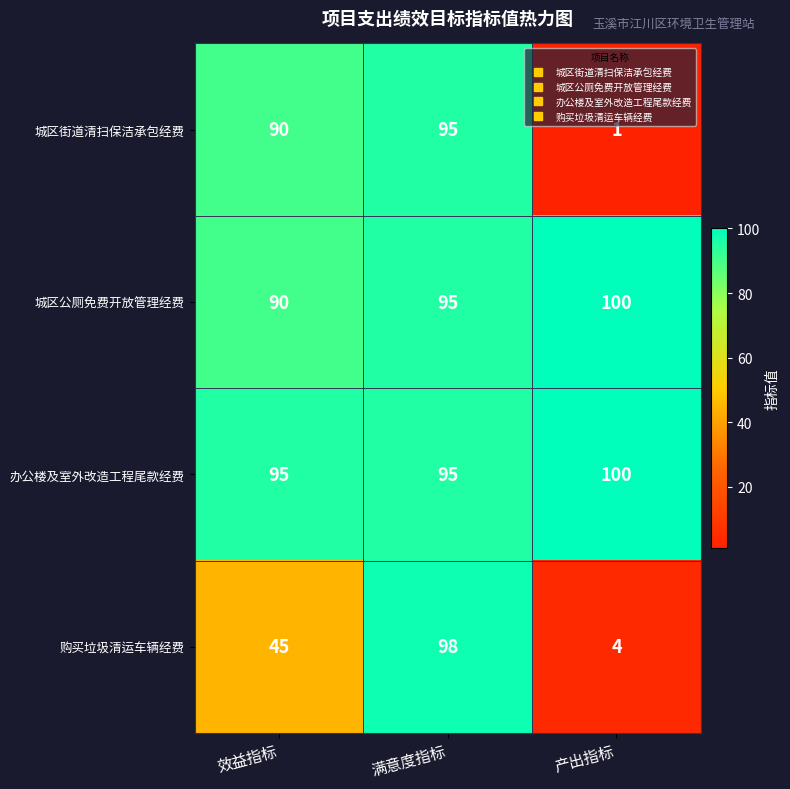

At how many categories does at least one series exceed 85?

3